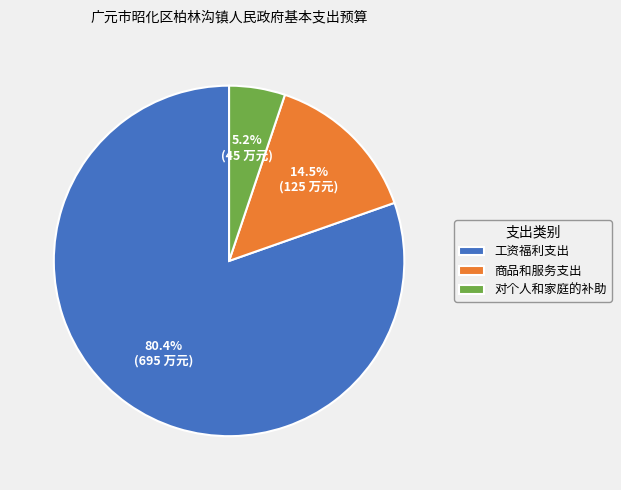

The 对个人和家庭的补助 slice represents 1% of the pie. True or false?

False